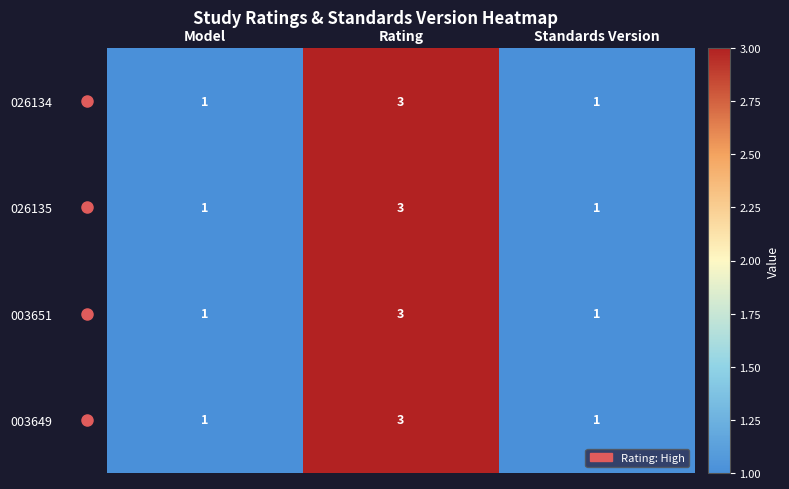

At which category is the sum across all series the highest?

Rating